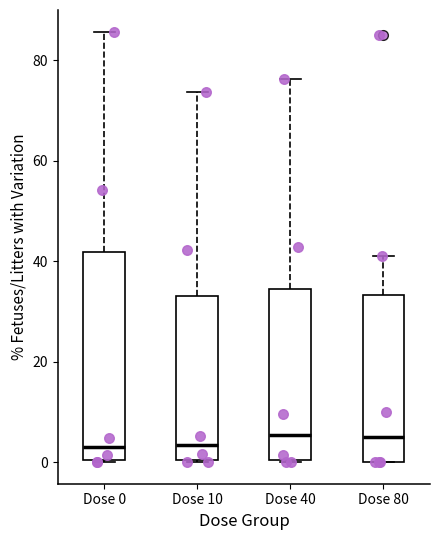

Where does the median line of the box for Dose 80 sit on the y-axis? The values are not printed on the chart, so give them approximately, as read against the axis.

6